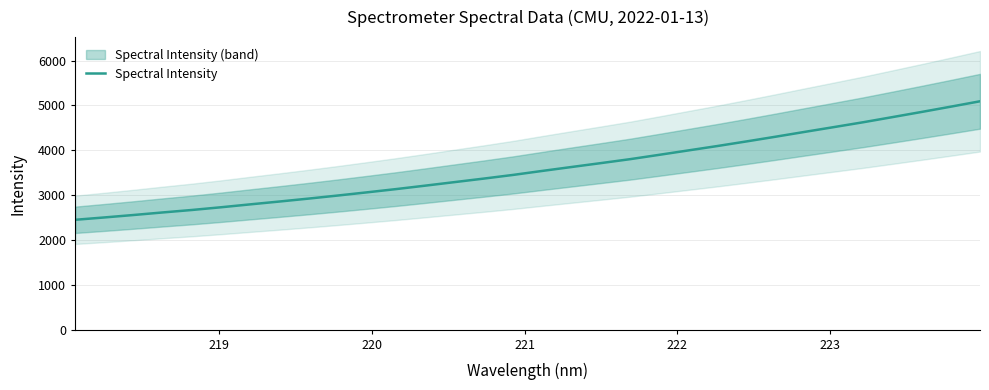

What is the minimum value for Spectral Intensity?

2450.3